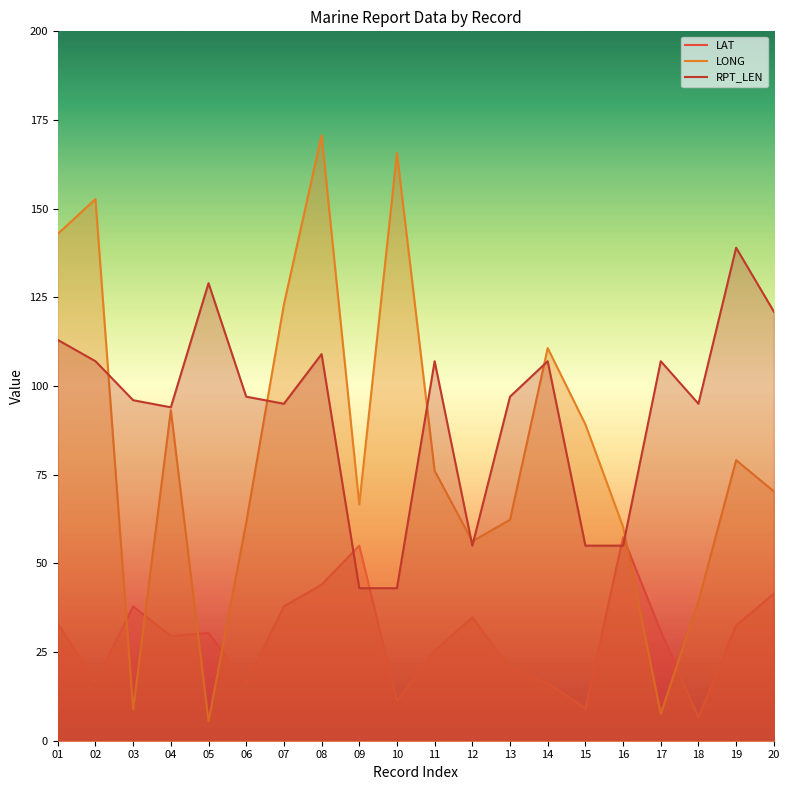

At which category is the sum across all series the highest?

08